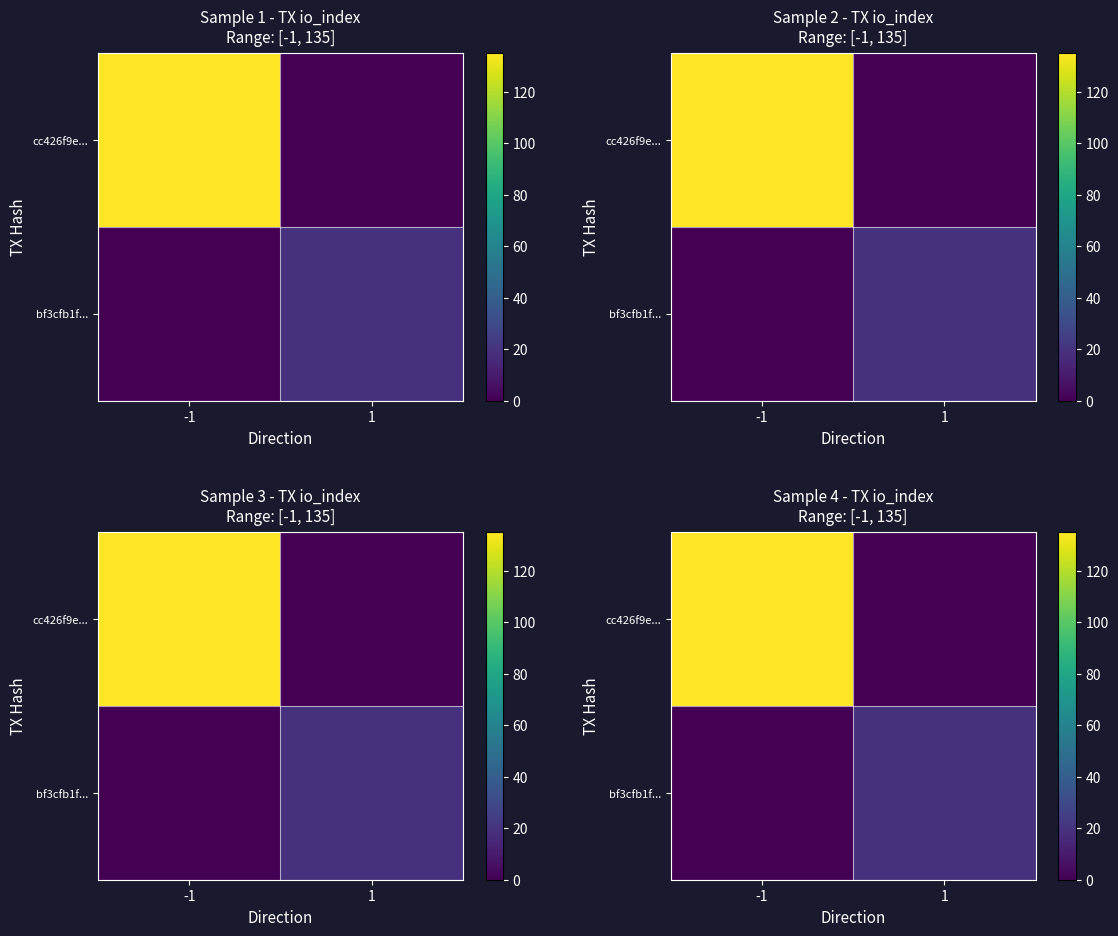

The bf3cfb1f... series shows 11 at 1. True or false?

False